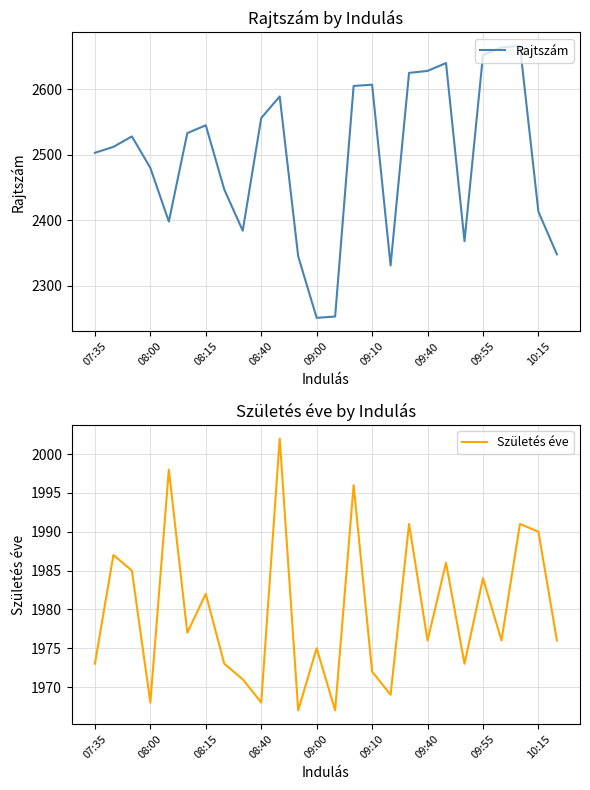

What is the minimum value for Rajtszám?

2251